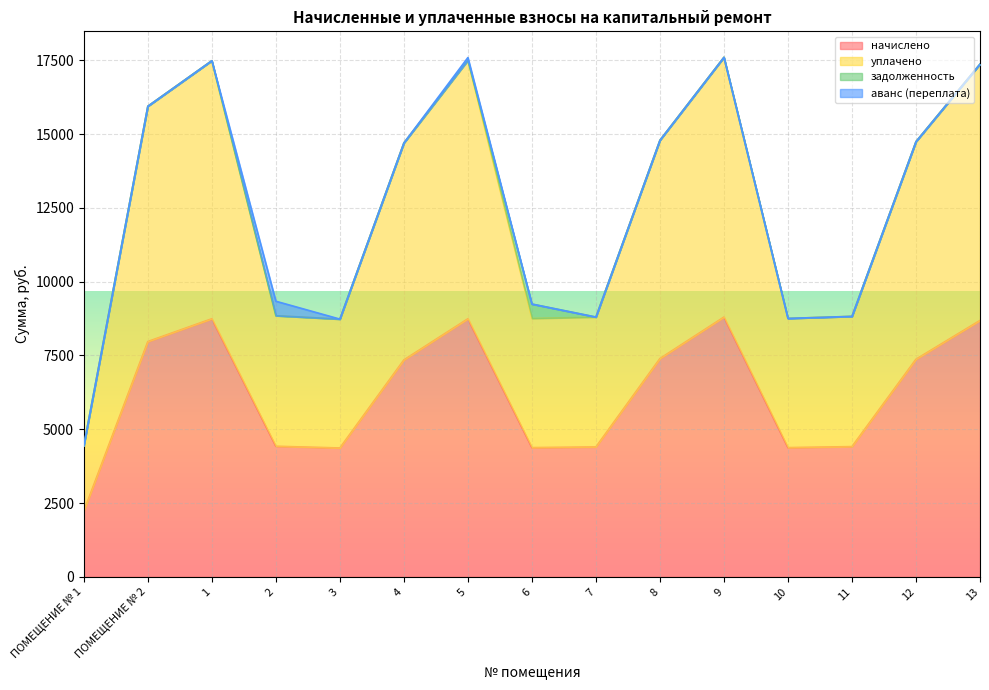

What is the label of the 10th point from the right?

4